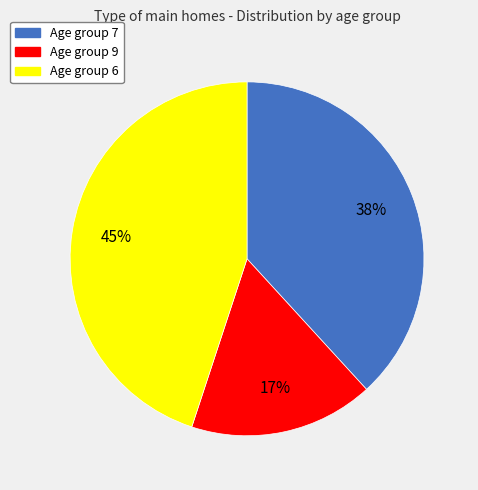

To the nearest percent, what is the difference between the largest and smallest slice percentages?

28%